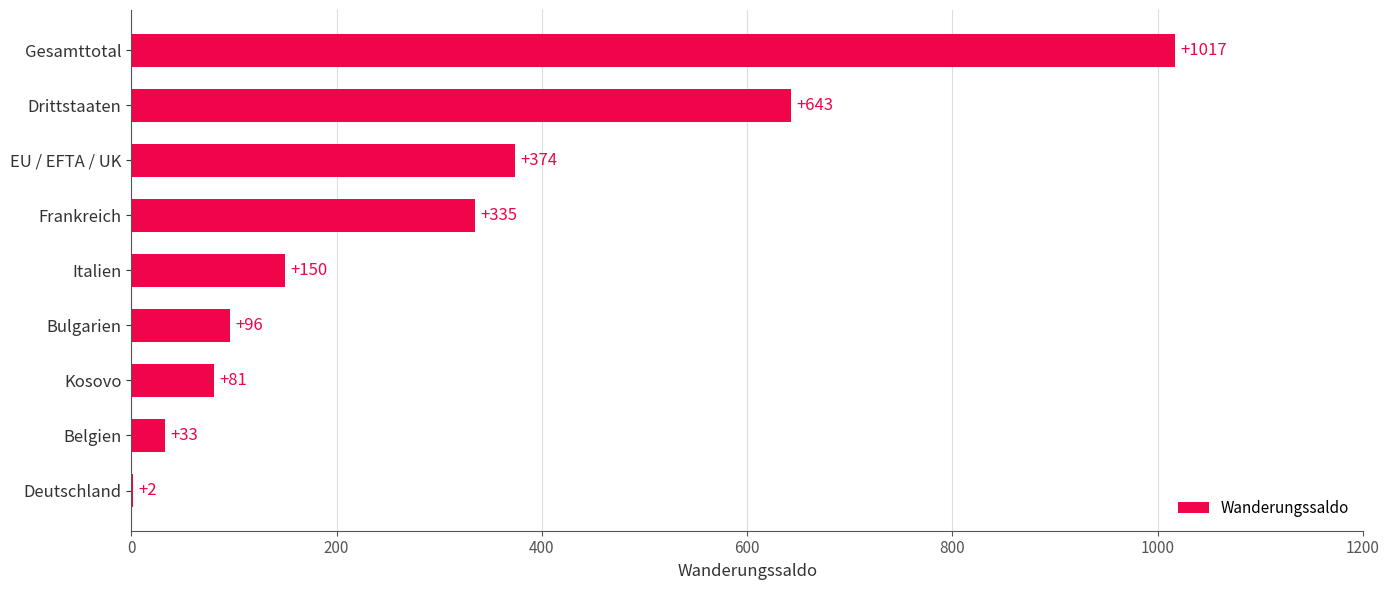

What value does the data have at Drittstaaten, to the nearest 100?

600